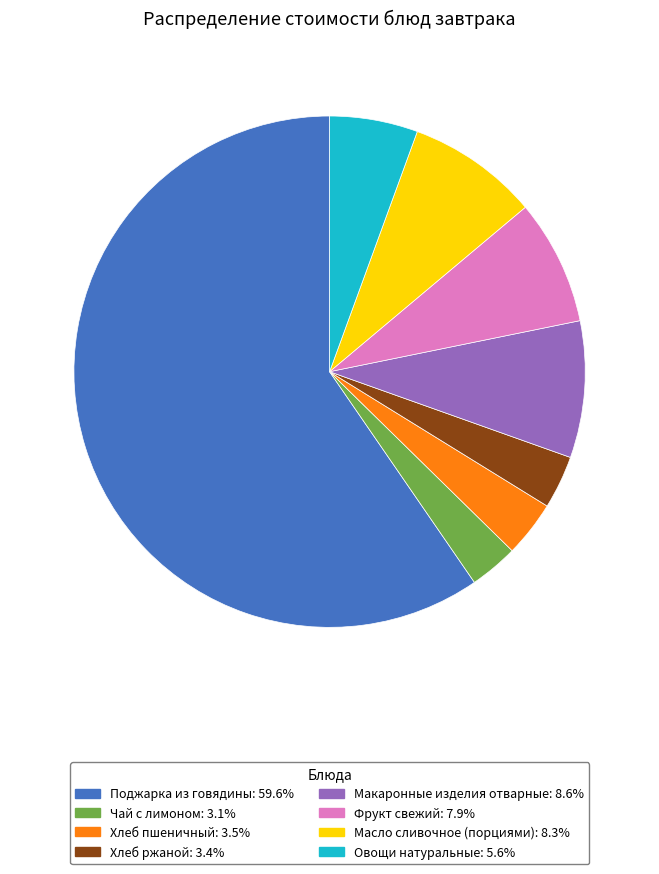

Is the sum of Овощи натуральные: 5.6% and Фрукт свежий: 7.9% greater than half?

No